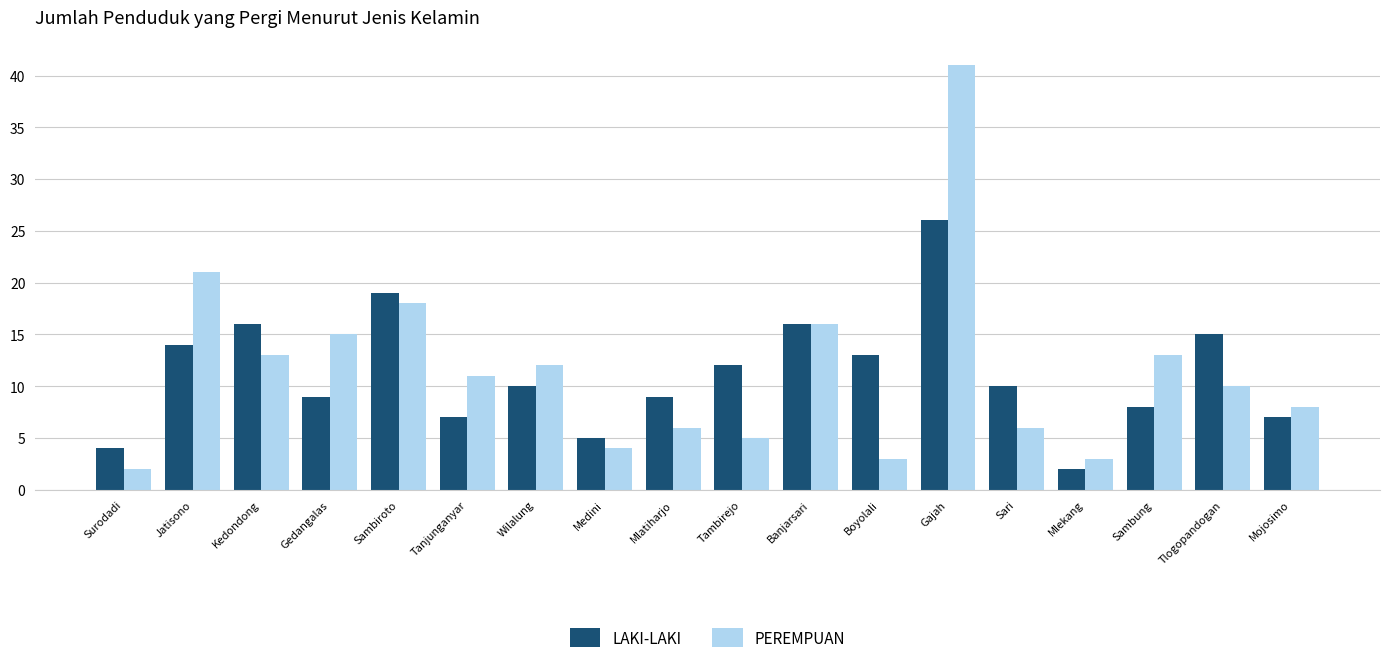

What are all the series names shown in the legend?

LAKI-LAKI, PEREMPUAN